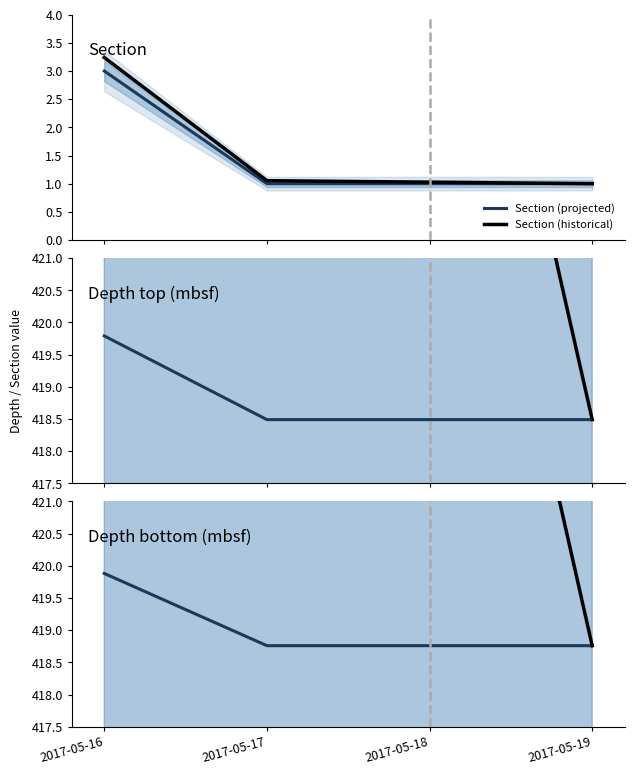

Does the chart have visible grid lines?

No